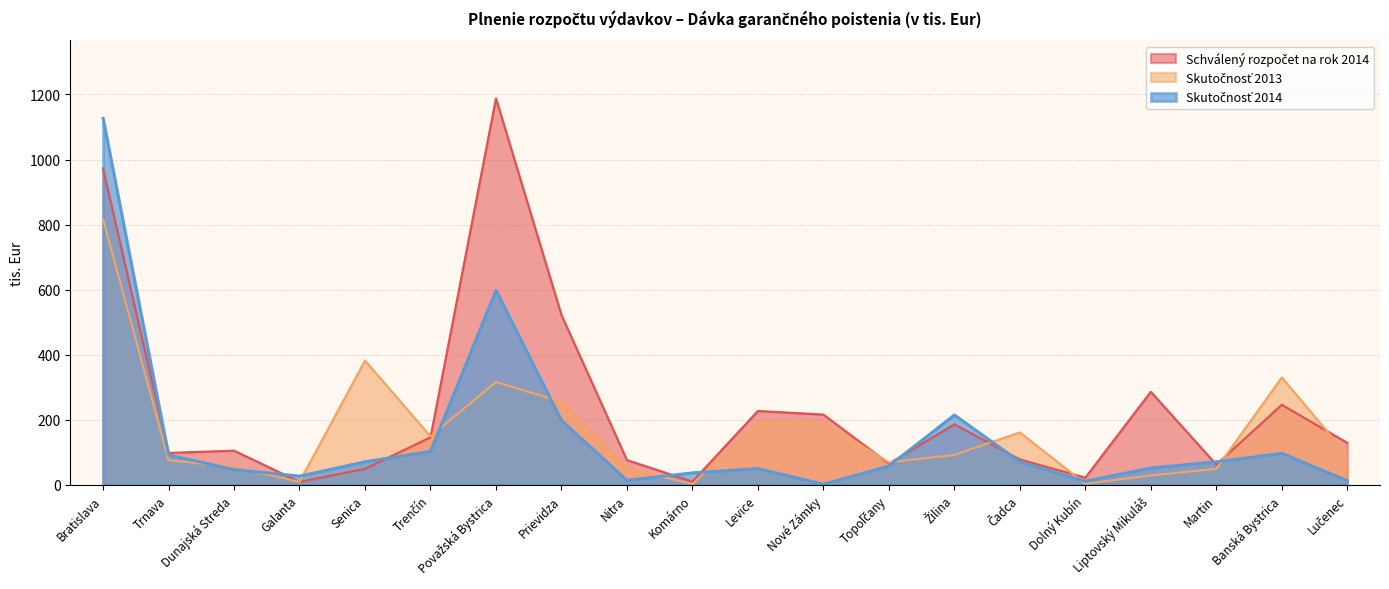

Reading left to right, list all the values displayed in this chart.

Schválený rozpočet na rok 2014: Bratislava=972	Trnava=98	Dunajská Streda=105	Galanta=9	Senica=49	Trenčín=146	Považská Bystrica=1188	Prievidza=522	Nitra=76	Komárno=10	Levice=227	Nové Zámky=216	Topoľčany=65	Žilina=186	Čadca=78	Dolný Kubín=22	Liptovský Mikuláš=286	Martin=62	Banská Bystrica=246	Lučenec=129
Skutočnosť 2013: Bratislava=817	Trnava=76	Dunajská Streda=55	Galanta=9	Senica=382	Trenčín=149	Považská Bystrica=316	Prievidza=255	Nitra=52	Komárno=2	Levice=193	Nové Zámky=193	Topoľčany=69	Žilina=92	Čadca=161	Dolný Kubín=3	Liptovský Mikuláš=29	Martin=49	Banská Bystrica=330	Lučenec=91
Skutočnosť 2014: Bratislava=1127	Trnava=92	Dunajská Streda=47	Galanta=27	Senica=71	Trenčín=103	Považská Bystrica=598	Prievidza=198	Nitra=14	Komárno=37	Levice=50	Nové Zámky=2	Topoľčany=58	Žilina=215	Čadca=71	Dolný Kubín=11	Liptovský Mikuláš=52	Martin=71	Banská Bystrica=97	Lučenec=13